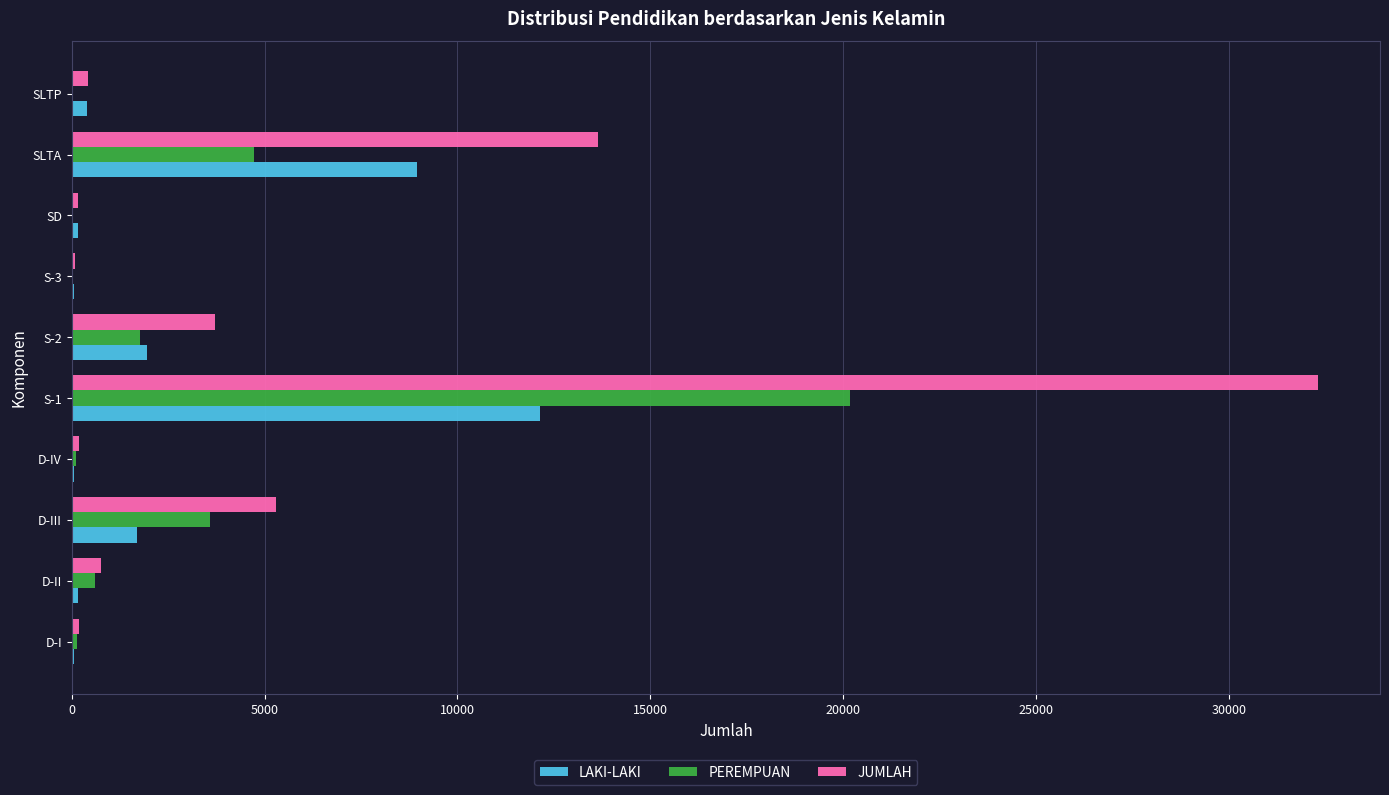

Is the value of PEREMPUAN at SD greater than the value of LAKI-LAKI at S-1?

No